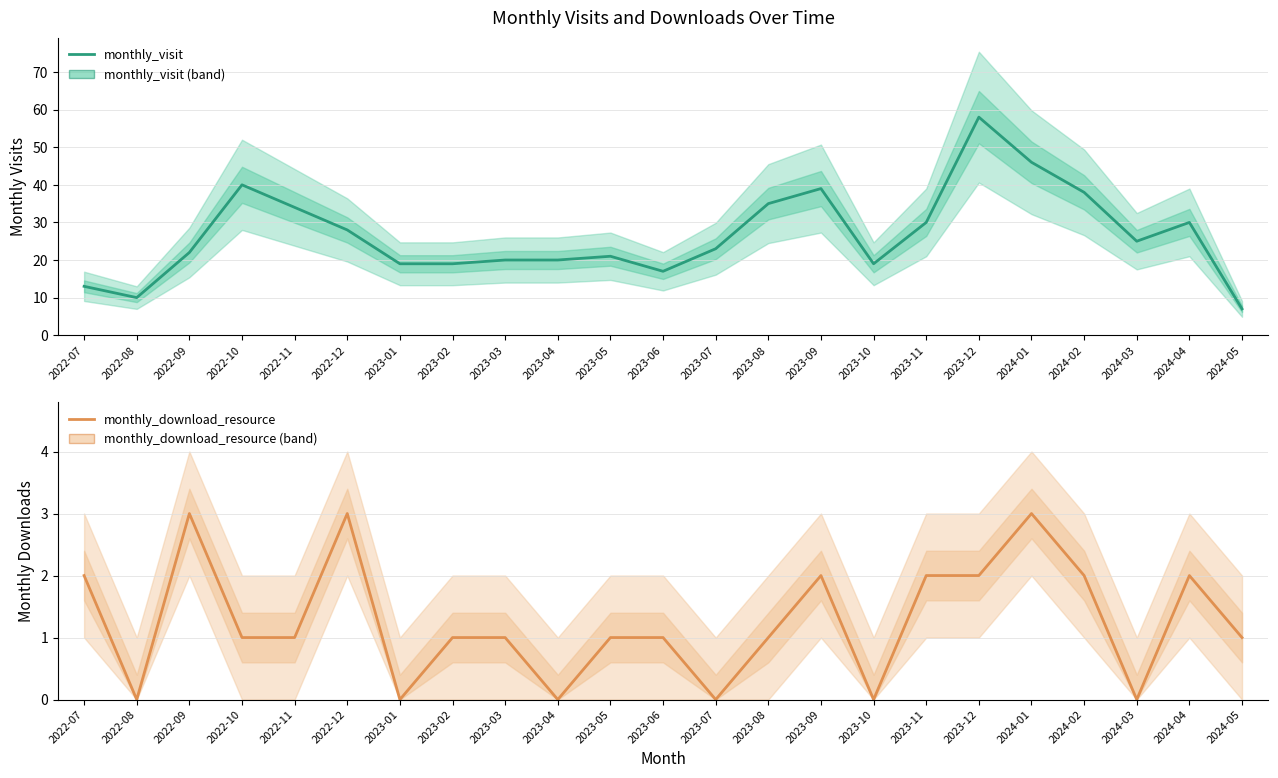

How many categories are shown in the chart?

23